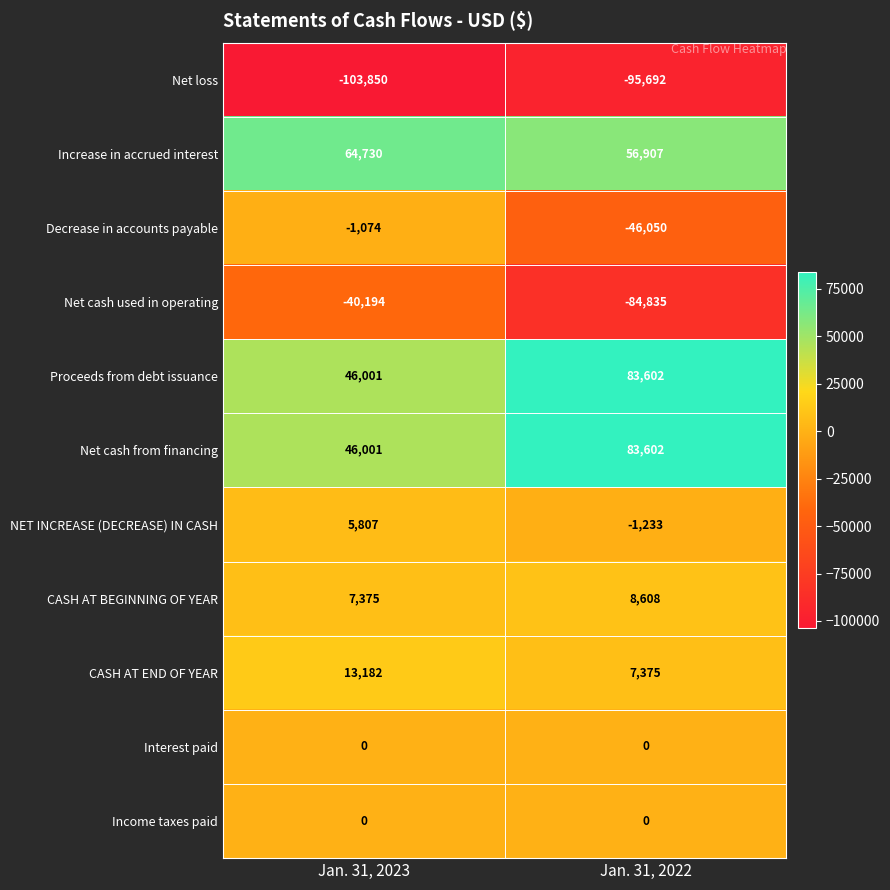

What is the average value of the Net cash used in operating series?

-62514